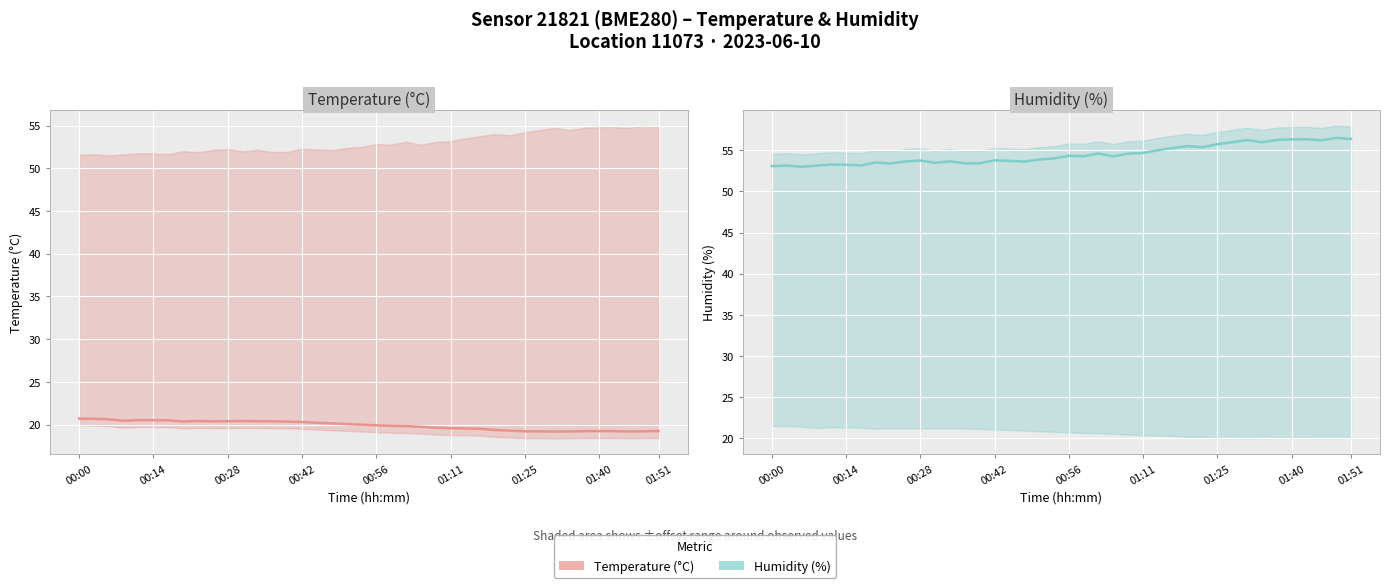

Rank the series at 28 from highest to lowest value.

Humidity (%), Temperature (°C)